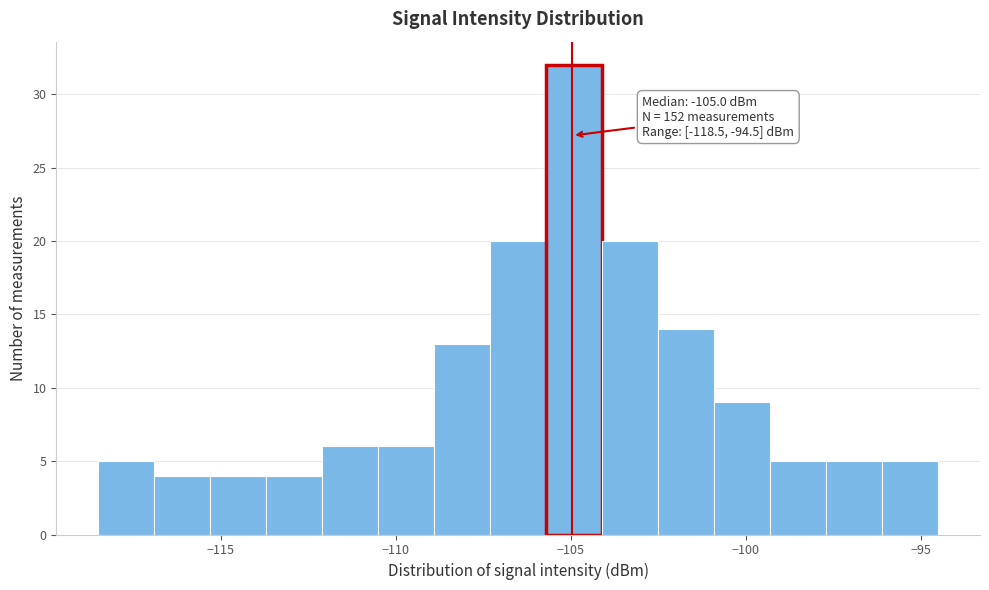

Around what value on the x-axis is the tallest bar? Give the approximate position of its centre, as read against the axis.

-105.0